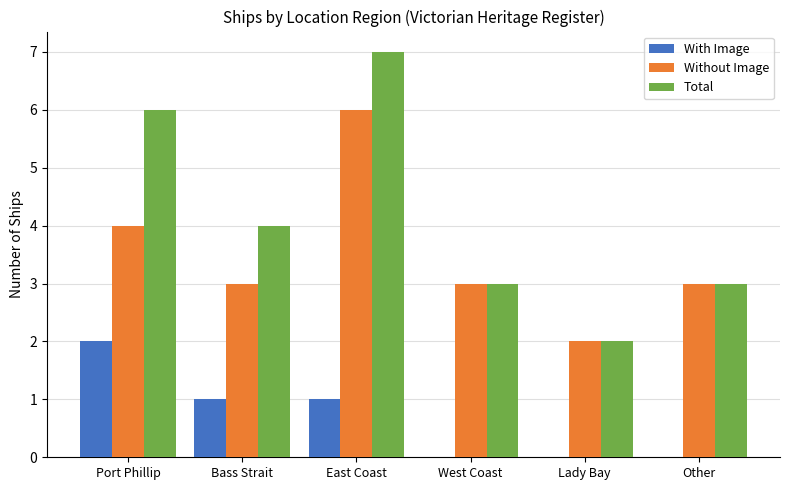

The With Image series shows 3 at Port Phillip. True or false?

False